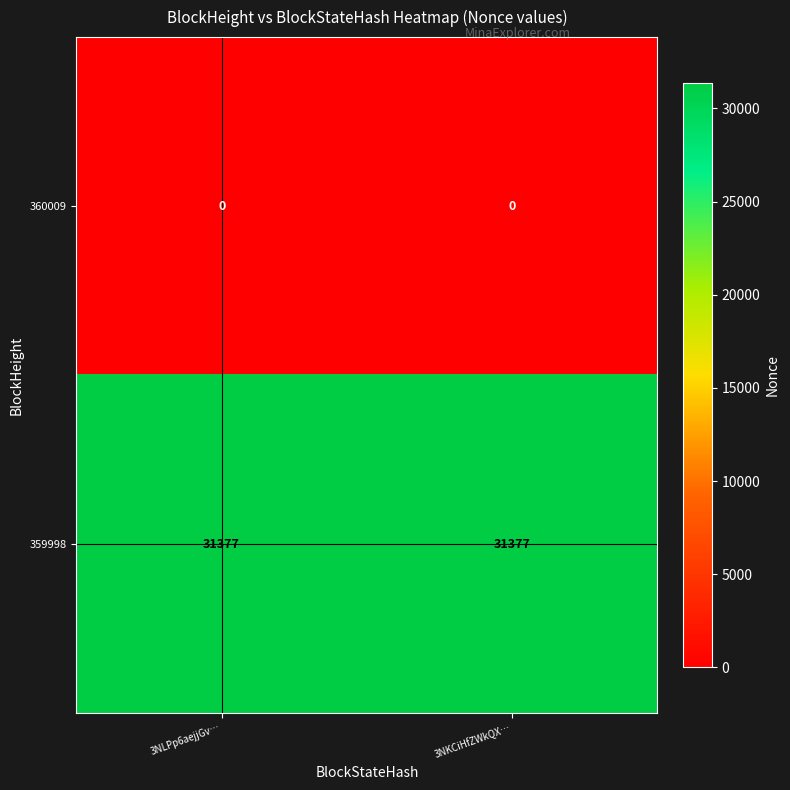

Is the value of 359998 at 3NLPp6aejjGv… greater than the value of 360009 at 3NLPp6aejjGv…?

Yes